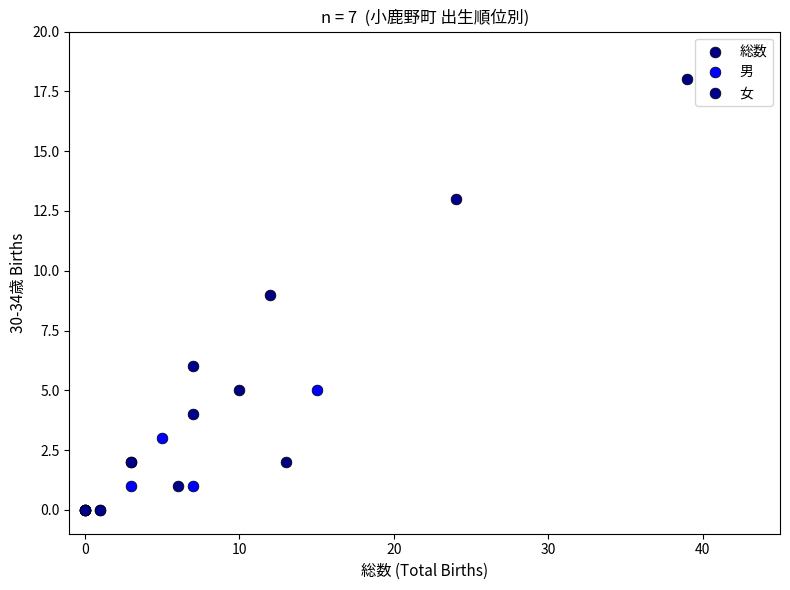

Which series reaches the maximum Y coordinate?

総数